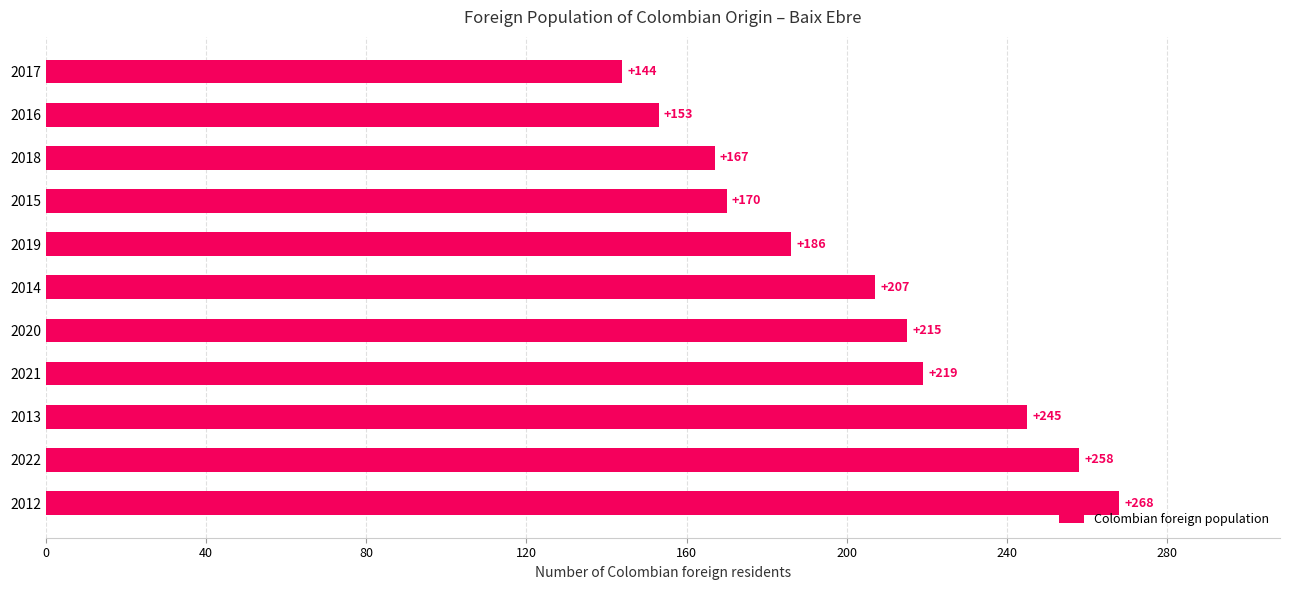

Which has a higher value, 2015 or 2016?

2015